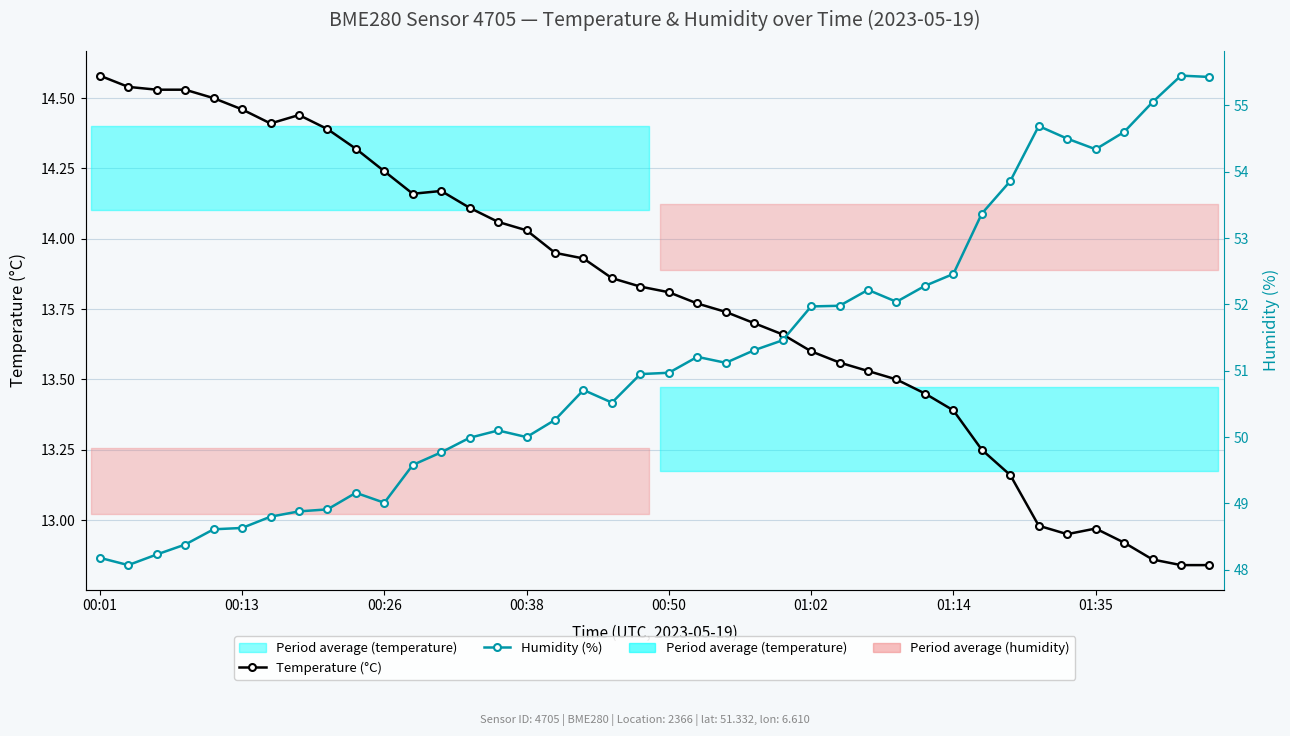

How many data points in Humidity (%) are above 50?

25